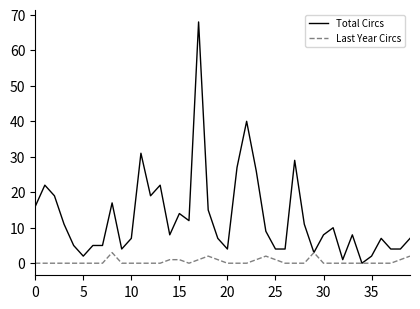

Which series has the largest total across all categories?

Total Circs